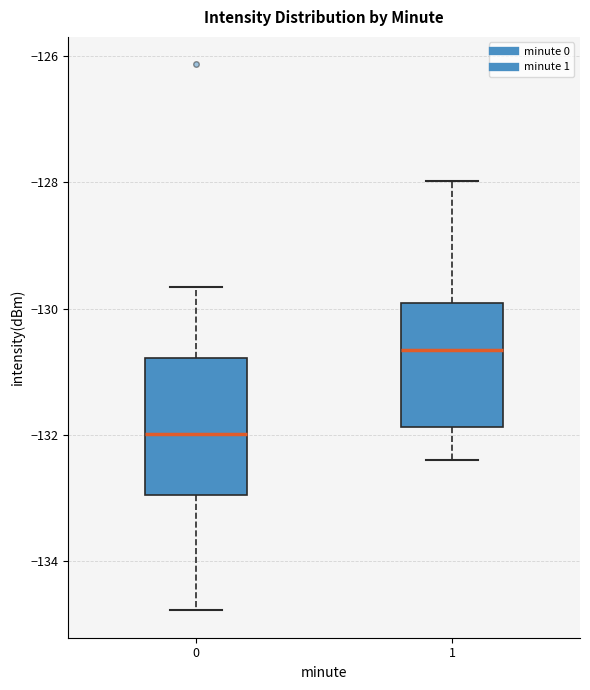

Which box has the highest median line?

1